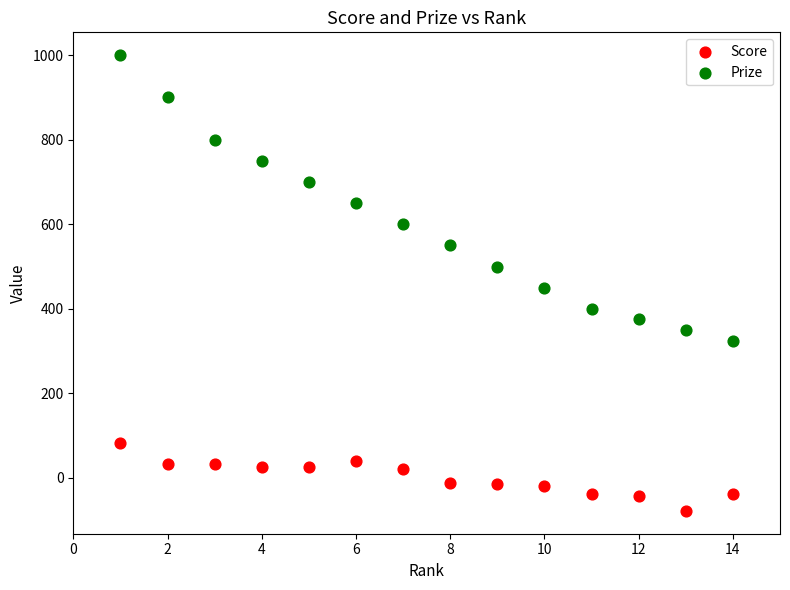

Which series reaches the minimum Y coordinate?

Score